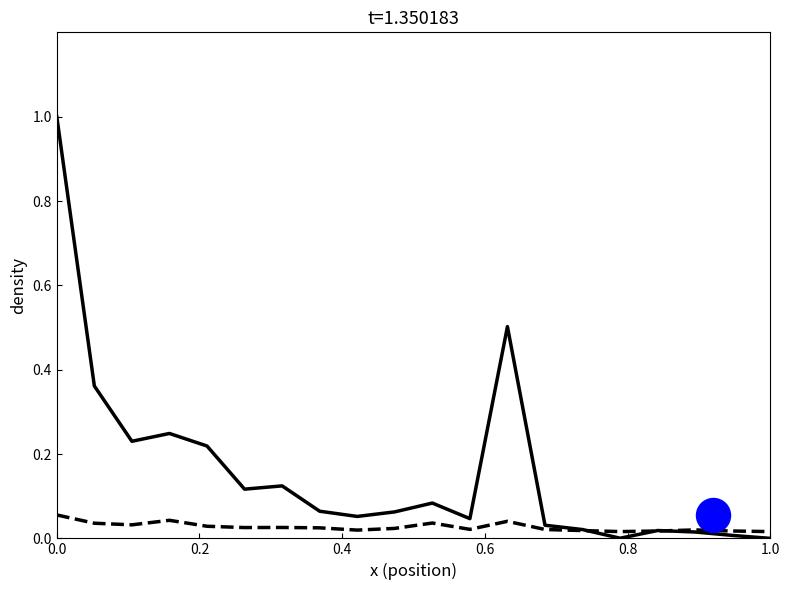

Which series has the widest spread of Y values?

cnts